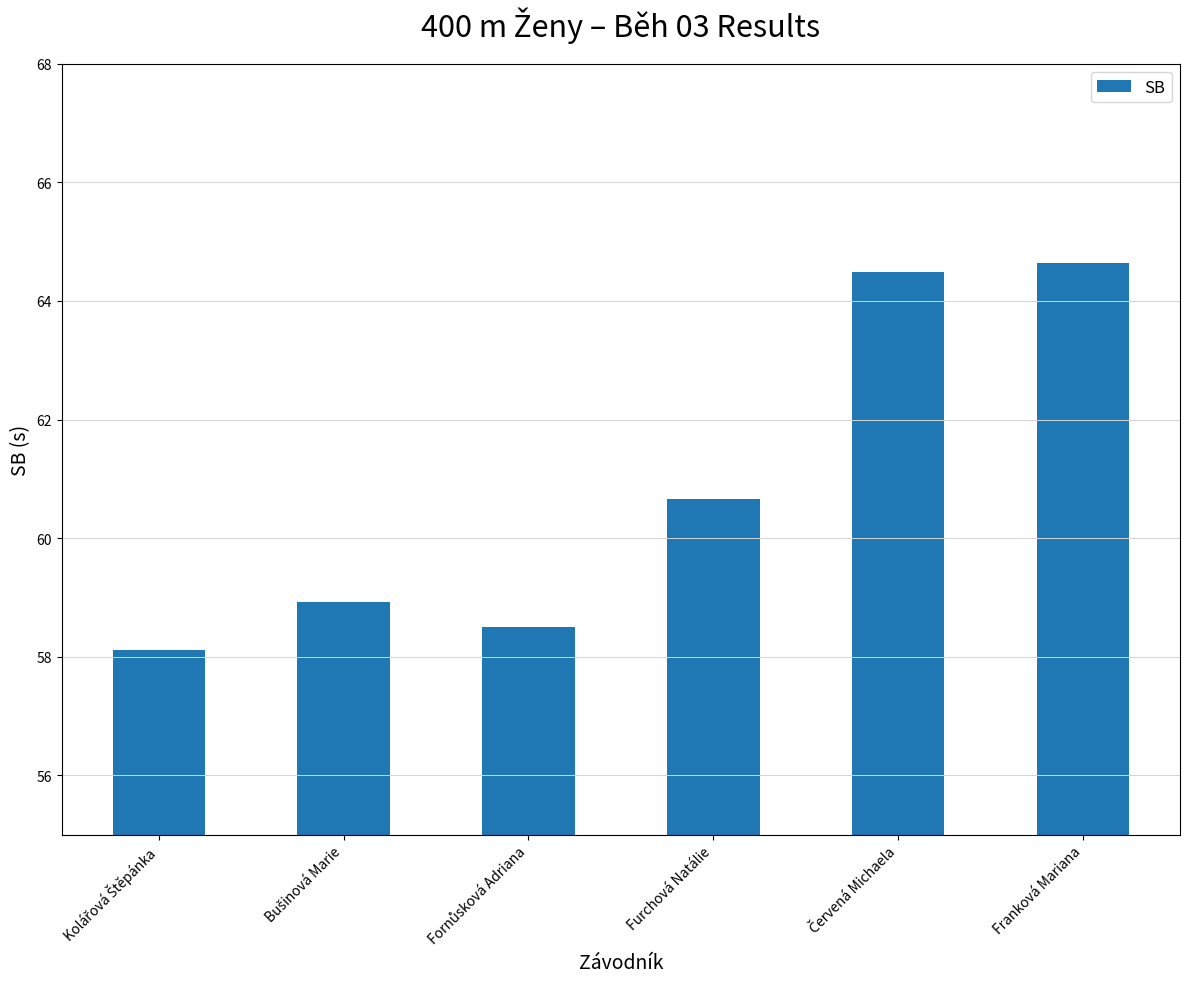

Reading left to right, transcribe all the data shown in this chart.

58.1	58.9	58.5	60.7	64.5	64.6